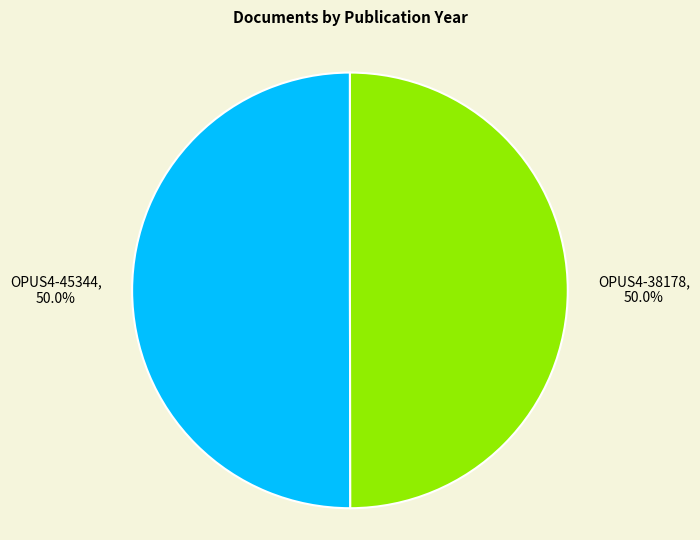

How many slices are in this pie chart?

2